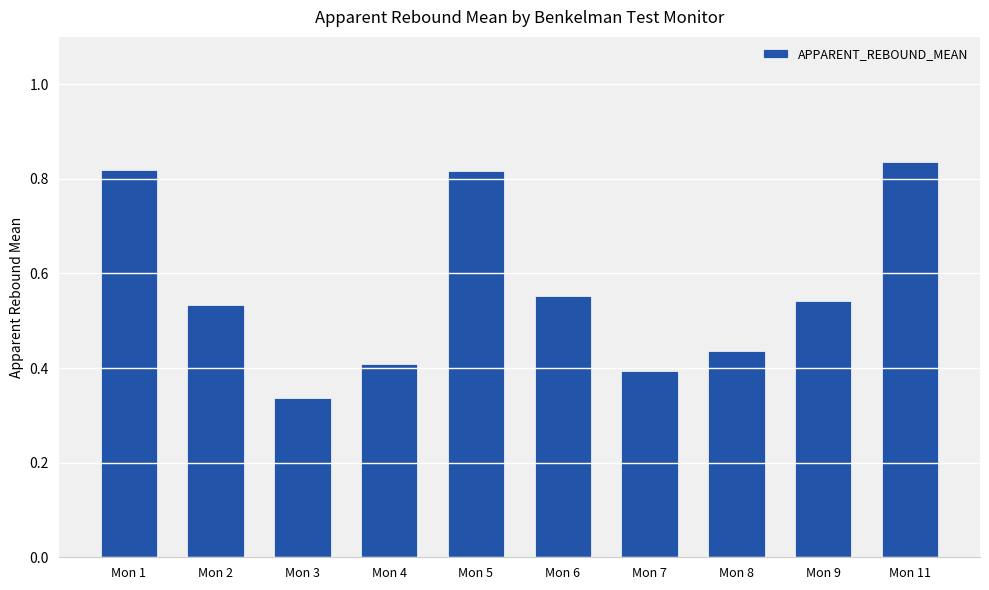

Is it true that the value at Mon 4 is 0.3?

False